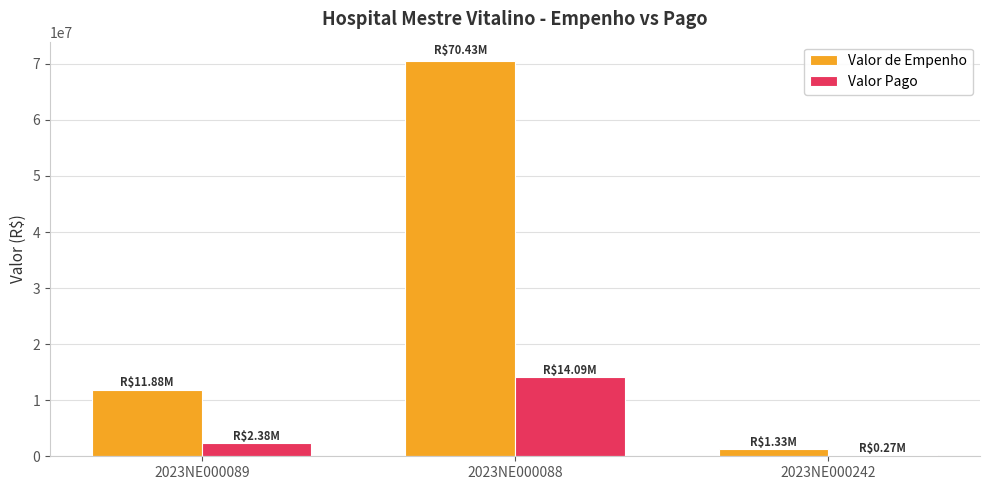

How many bars are there in total?

6